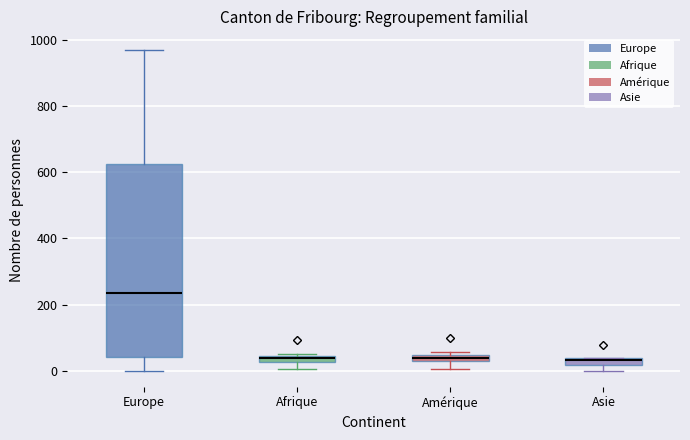

Where does the median line of the box for Europe sit on the y-axis? The values are not printed on the chart, so give them approximately, as read against the axis.

240